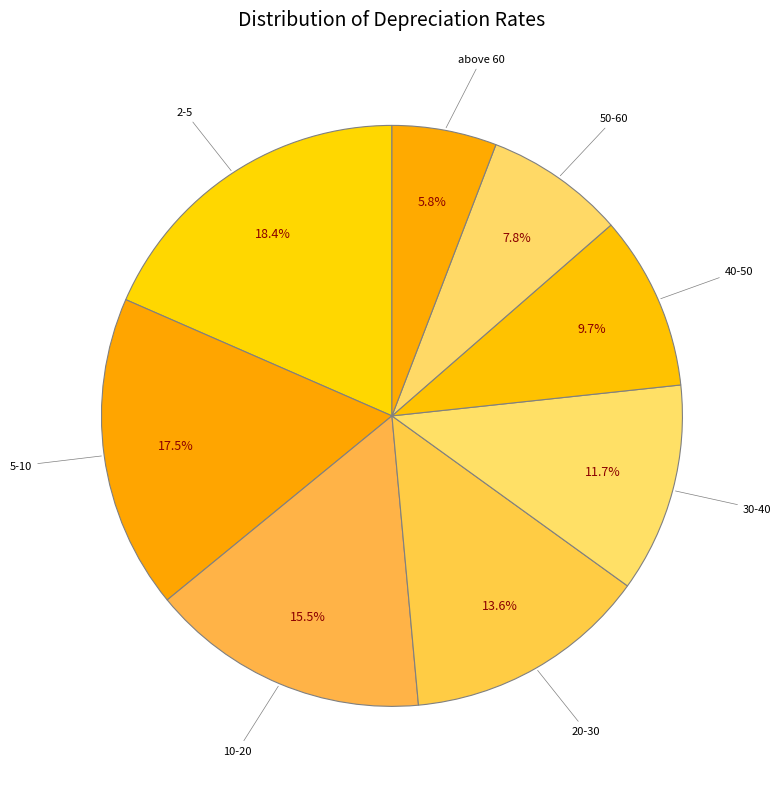

Is there any slice that represents more than half of the pie?

No